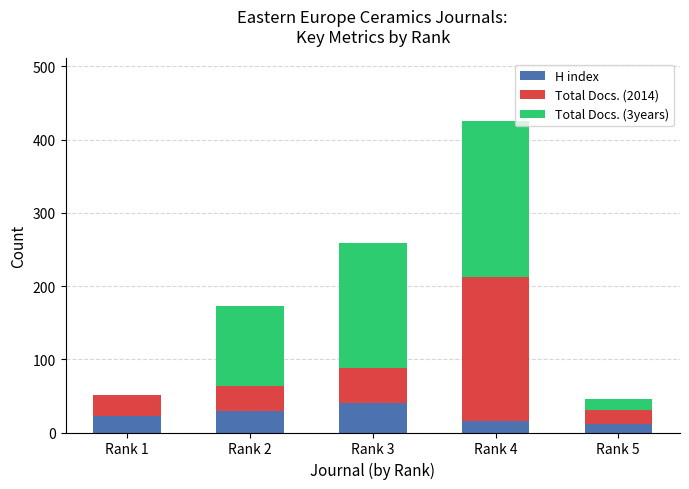

At which label does H index reach its peak?

Rank 3